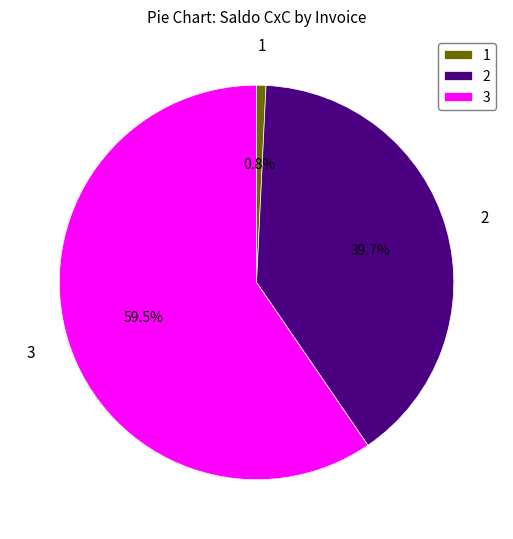

To the nearest percent, what is the average slice percentage?

33%